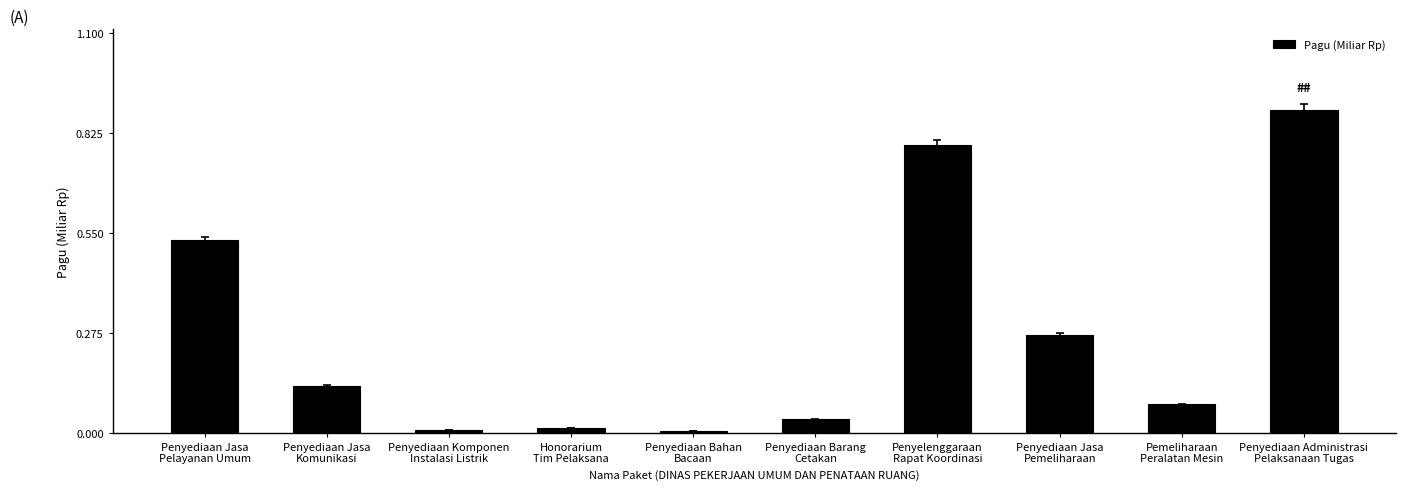

How many bars are there in total?

10